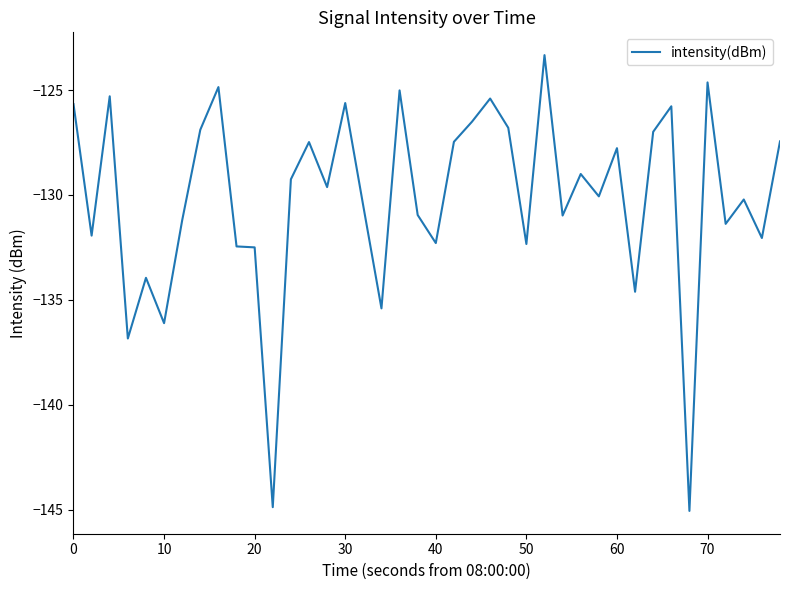

What is the minimum value shown in the chart?

-145.1